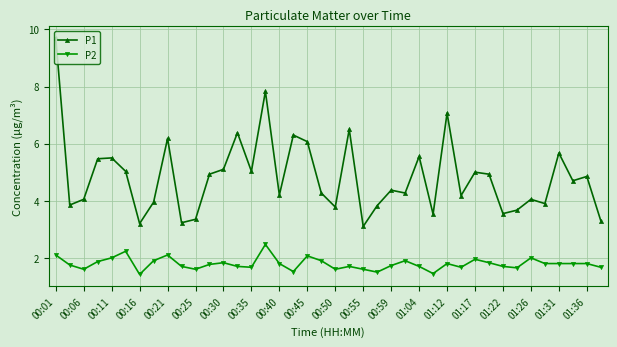

Which series has the widest spread of values?

P1